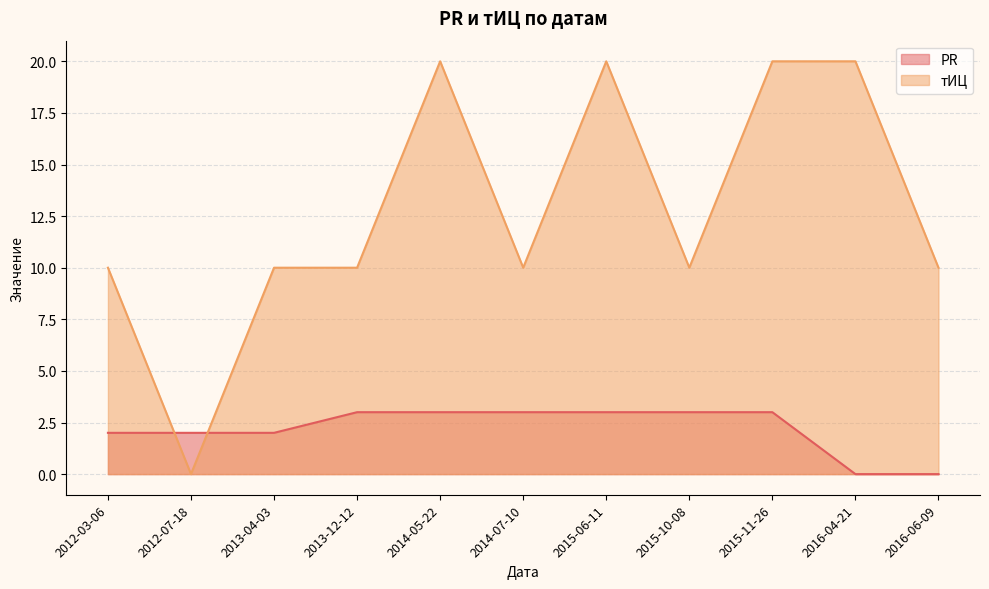

Rank the series by their maximum value, from highest to lowest.

тИЦ, PR